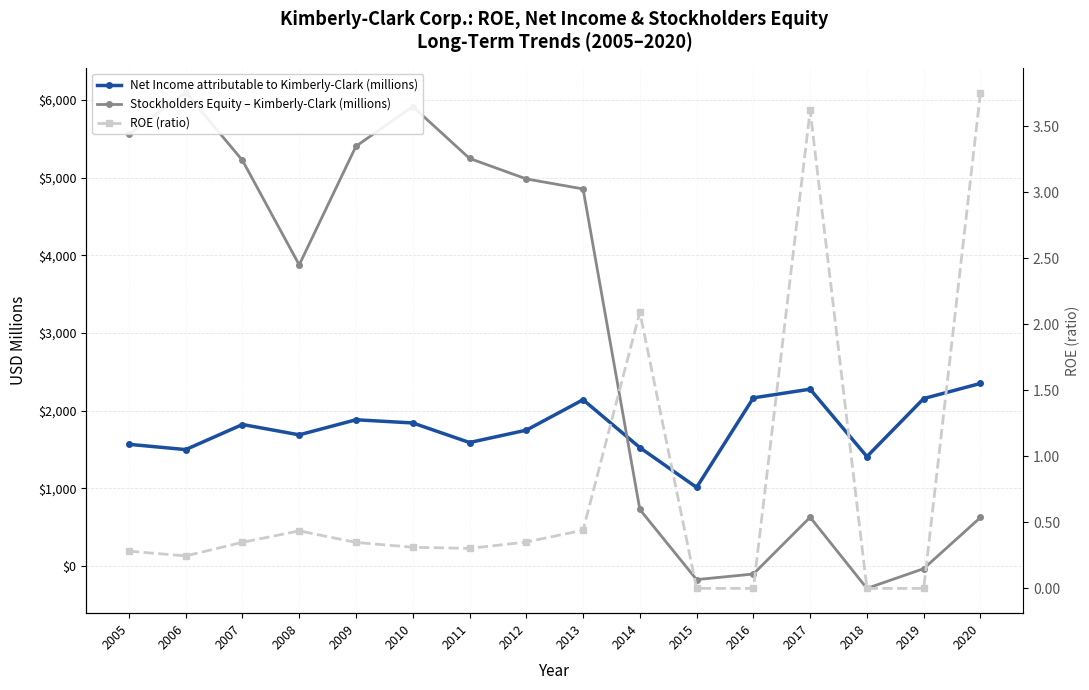

What is the difference between the maximum and minimum values in the ROE (ratio) series?

3.8